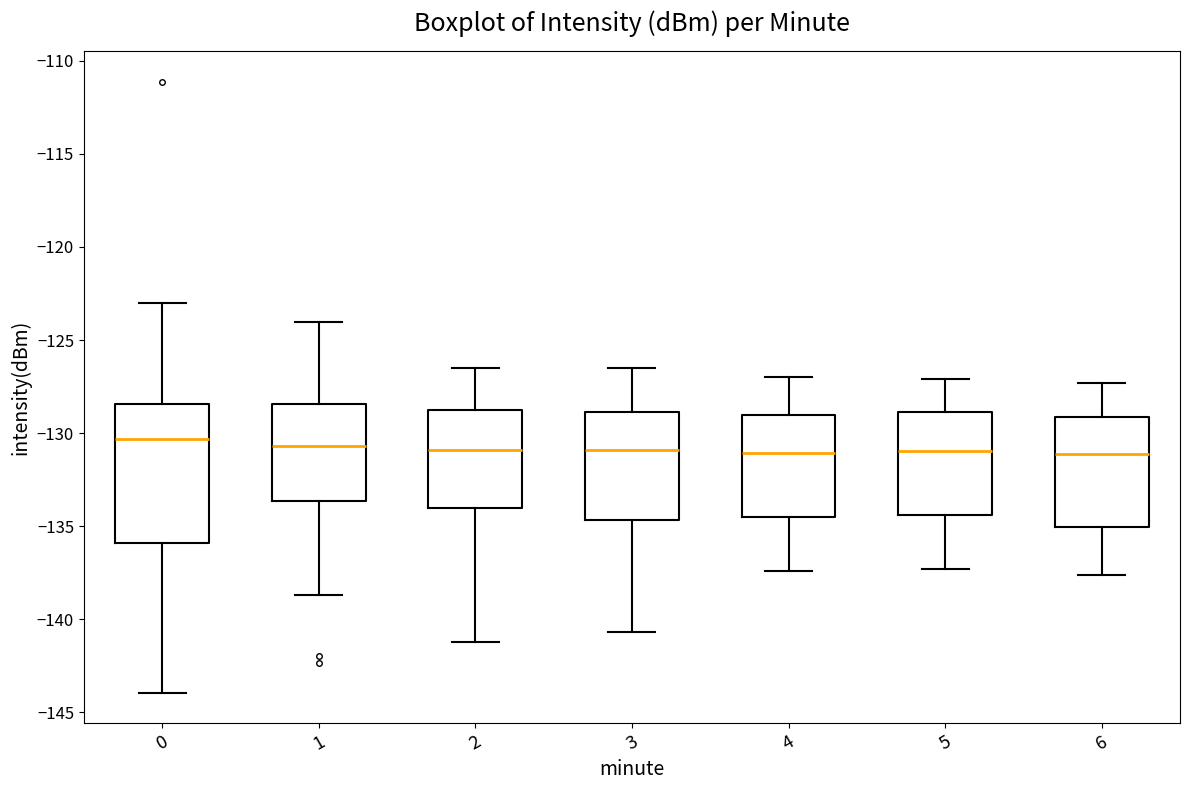

Reading left to right, transcribe this box plot: for each box, give where its median line is, the range the box spans, and where its two whiskers end, as read against the y-axis. The values are not printed on the chart, so give them approximately, as read against the axis.

0: median -130.5, box -136.0 to -128.5, whiskers -144.0 to -123.0
1: median -130.5, box -133.5 to -128.5, whiskers -138.5 to -124.0
2: median -131.0, box -134.0 to -128.5, whiskers -141.0 to -126.5
3: median -131.0, box -134.5 to -129.0, whiskers -140.5 to -126.5
4: median -131.0, box -134.5 to -129.0, whiskers -137.5 to -127.0
5: median -131.0, box -134.5 to -129.0, whiskers -137.5 to -127.0
6: median -131.0, box -135.0 to -129.0, whiskers -137.5 to -127.5